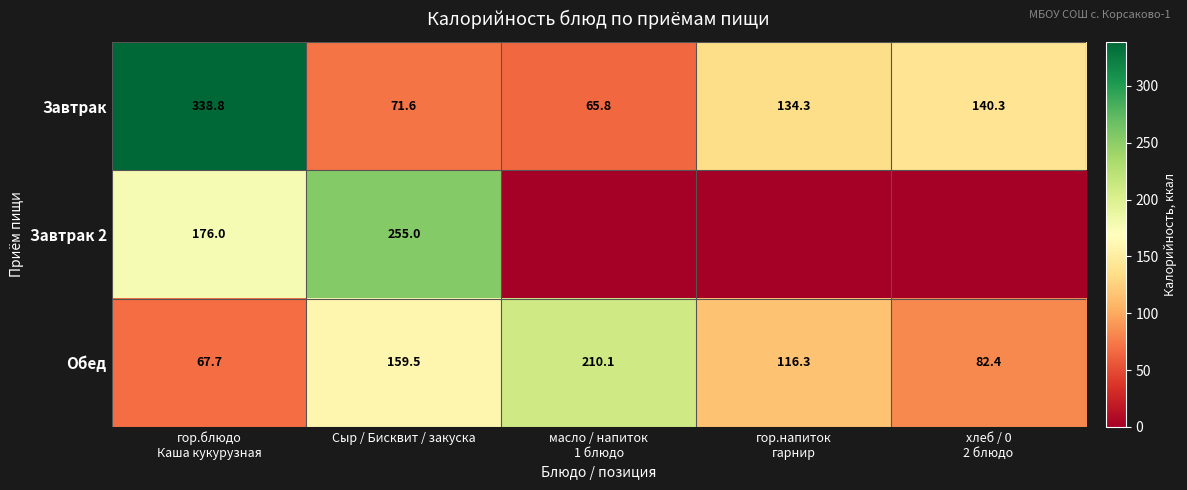

What is the spread (max minus min) of values at Сыр / Бисквит / закуска?

183.4